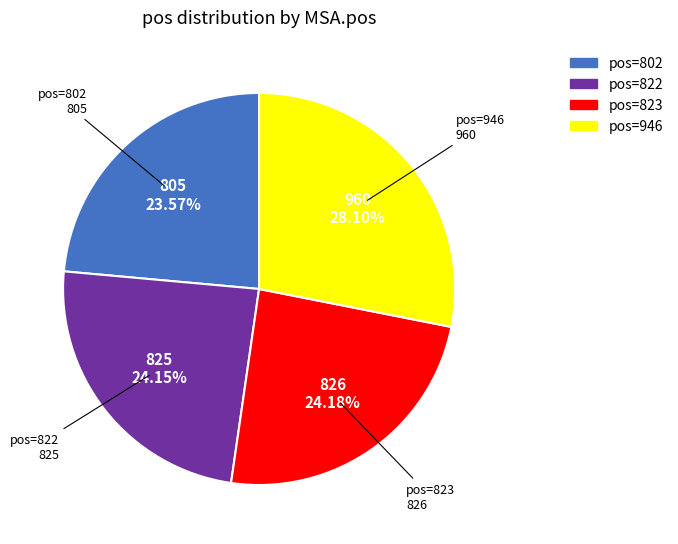

How many segments does this pie chart have?

4